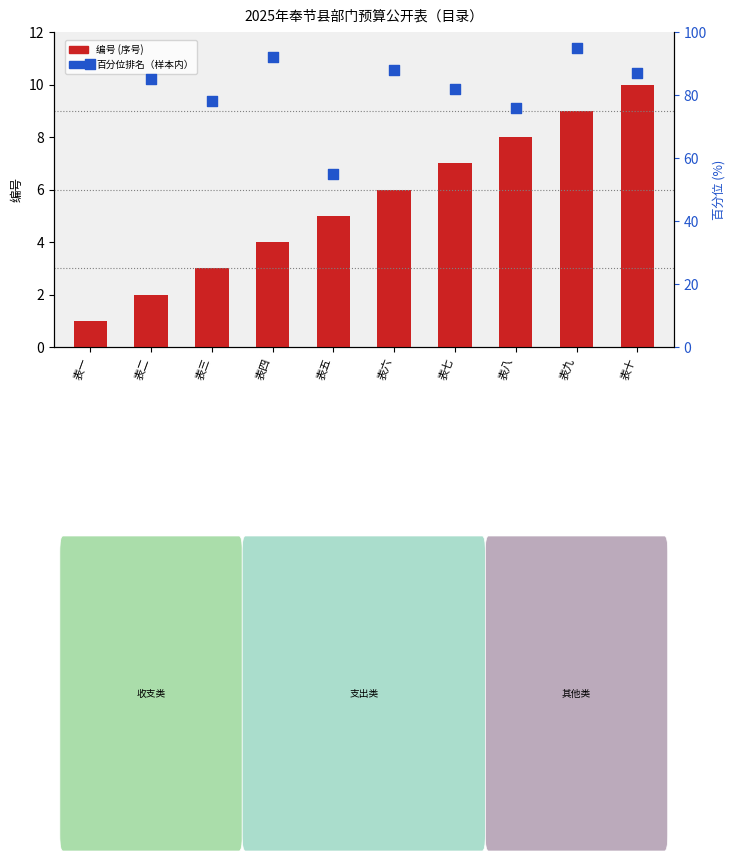

Which series has the largest total across all categories?

百分位排名